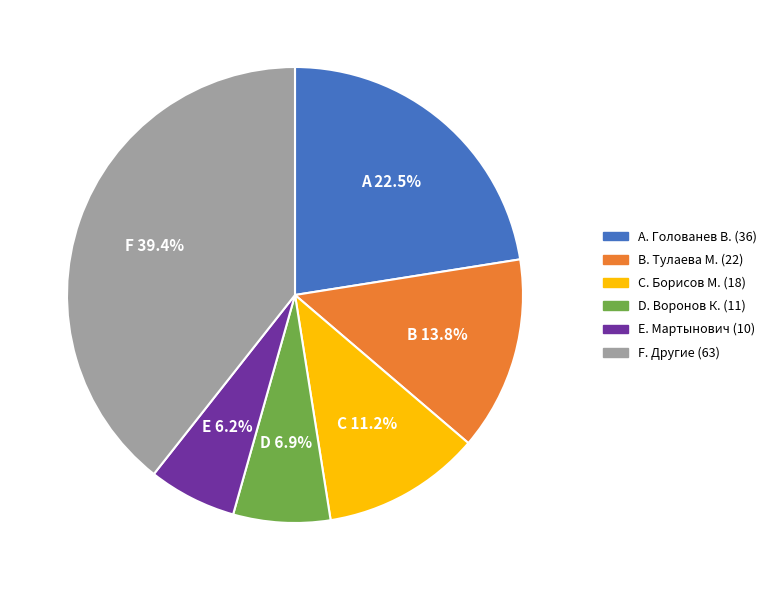

Is there a majority slice in this chart?

No